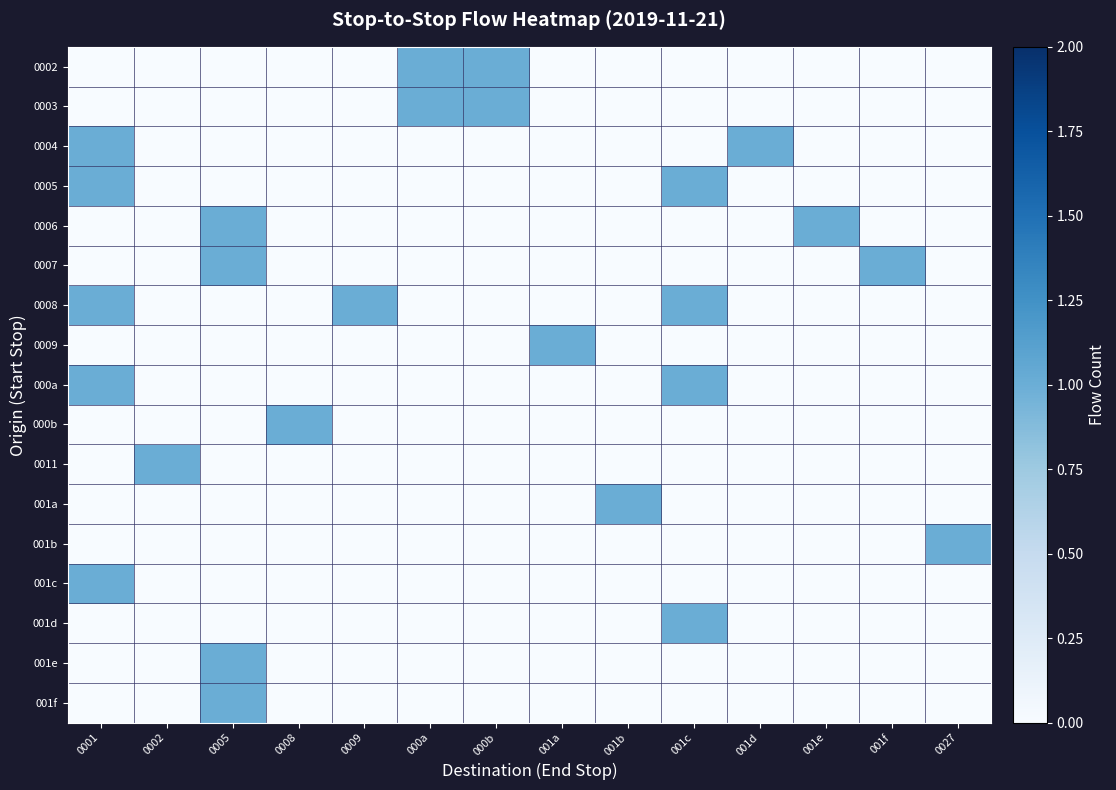

Reading left to right, transcribe all the data shown in this chart.

0002: 0001=0	0002=0	0005=0	0008=0	0009=0	000a=1	000b=1	001a=0	001b=0	001c=0	001d=0	001e=0	001f=0	0027=0
0003: 0001=0	0002=0	0005=0	0008=0	0009=0	000a=1	000b=1	001a=0	001b=0	001c=0	001d=0	001e=0	001f=0	0027=0
0004: 0001=1	0002=0	0005=0	0008=0	0009=0	000a=0	000b=0	001a=0	001b=0	001c=0	001d=1	001e=0	001f=0	0027=0
0005: 0001=1	0002=0	0005=0	0008=0	0009=0	000a=0	000b=0	001a=0	001b=0	001c=1	001d=0	001e=0	001f=0	0027=0
0006: 0001=0	0002=0	0005=1	0008=0	0009=0	000a=0	000b=0	001a=0	001b=0	001c=0	001d=0	001e=1	001f=0	0027=0
0007: 0001=0	0002=0	0005=1	0008=0	0009=0	000a=0	000b=0	001a=0	001b=0	001c=0	001d=0	001e=0	001f=1	0027=0
0008: 0001=1	0002=0	0005=0	0008=0	0009=1	000a=0	000b=0	001a=0	001b=0	001c=1	001d=0	001e=0	001f=0	0027=0
0009: 0001=0	0002=0	0005=0	0008=0	0009=0	000a=0	000b=0	001a=1	001b=0	001c=0	001d=0	001e=0	001f=0	0027=0
000a: 0001=1	0002=0	0005=0	0008=0	0009=0	000a=0	000b=0	001a=0	001b=0	001c=1	001d=0	001e=0	001f=0	0027=0
000b: 0001=0	0002=0	0005=0	0008=1	0009=0	000a=0	000b=0	001a=0	001b=0	001c=0	001d=0	001e=0	001f=0	0027=0
0011: 0001=0	0002=1	0005=0	0008=0	0009=0	000a=0	000b=0	001a=0	001b=0	001c=0	001d=0	001e=0	001f=0	0027=0
001a: 0001=0	0002=0	0005=0	0008=0	0009=0	000a=0	000b=0	001a=0	001b=1	001c=0	001d=0	001e=0	001f=0	0027=0
001b: 0001=0	0002=0	0005=0	0008=0	0009=0	000a=0	000b=0	001a=0	001b=0	001c=0	001d=0	001e=0	001f=0	0027=1
001c: 0001=1	0002=0	0005=0	0008=0	0009=0	000a=0	000b=0	001a=0	001b=0	001c=0	001d=0	001e=0	001f=0	0027=0
001d: 0001=0	0002=0	0005=0	0008=0	0009=0	000a=0	000b=0	001a=0	001b=0	001c=1	001d=0	001e=0	001f=0	0027=0
001e: 0001=0	0002=0	0005=1	0008=0	0009=0	000a=0	000b=0	001a=0	001b=0	001c=0	001d=0	001e=0	001f=0	0027=0
001f: 0001=0	0002=0	0005=1	0008=0	0009=0	000a=0	000b=0	001a=0	001b=0	001c=0	001d=0	001e=0	001f=0	0027=0